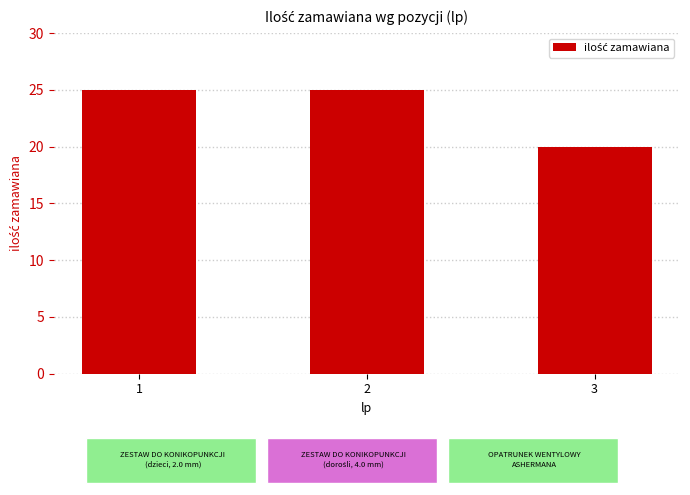

What is the value of the 1st bar from the left?

25